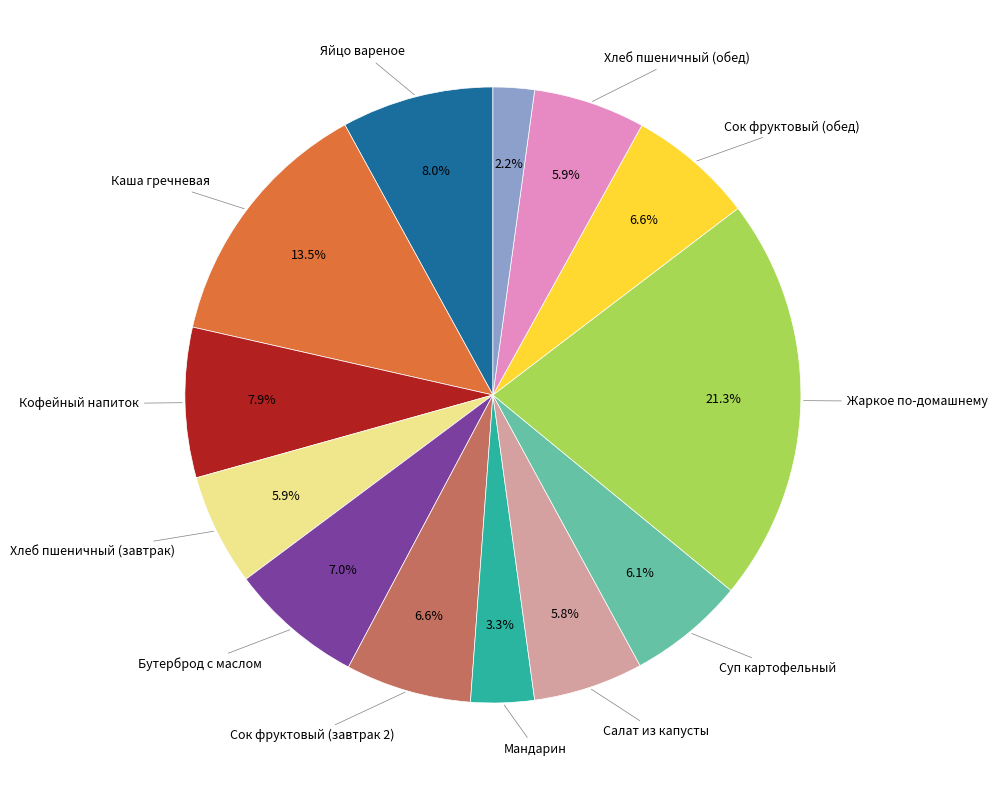

Is there a majority slice in this chart?

No